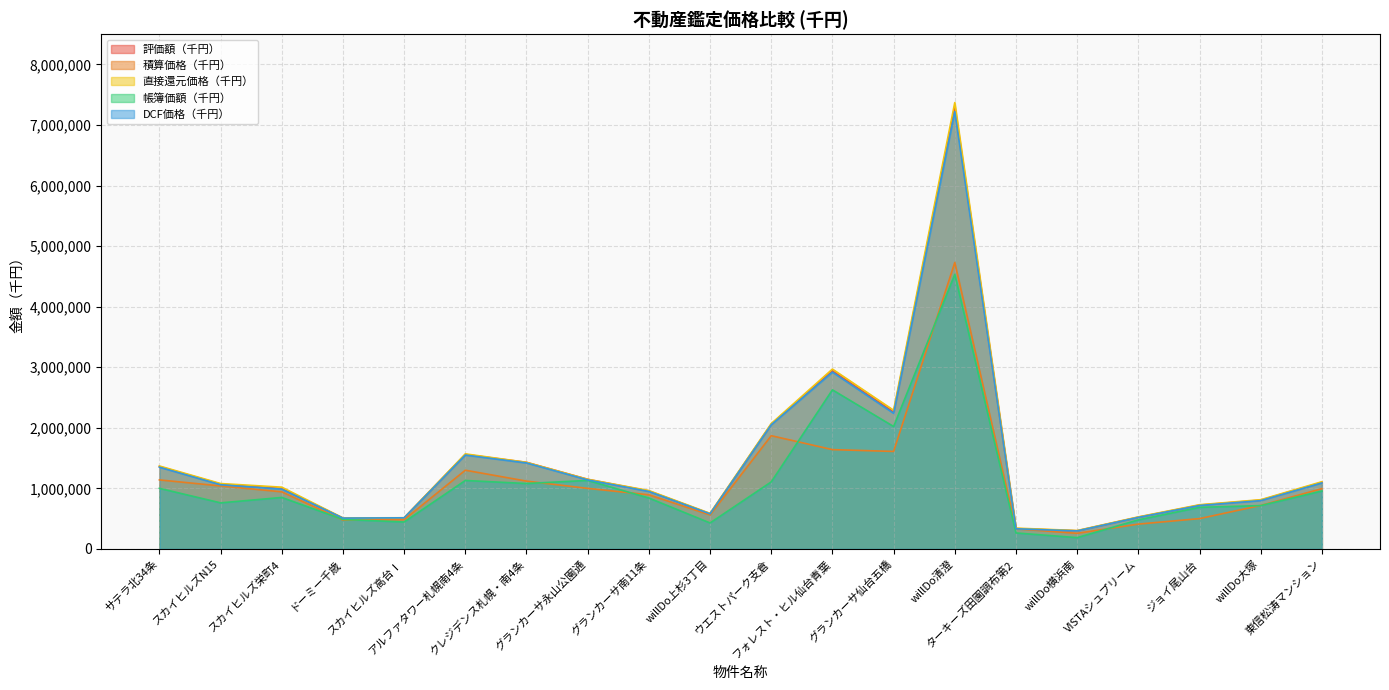

What position from the right is willDo上杉3丁目?

11